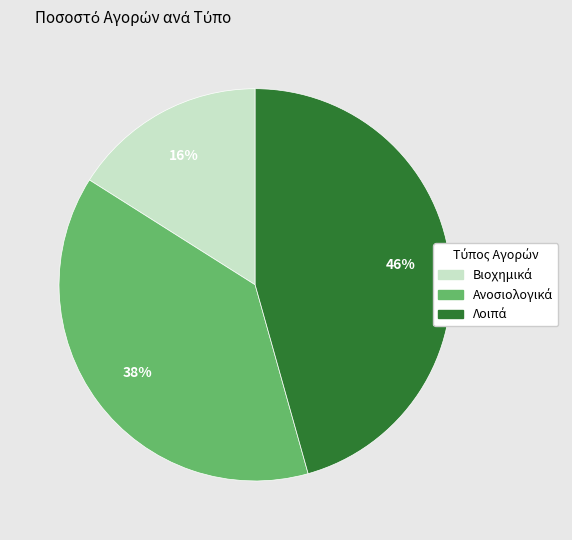

To the nearest percent, what is the difference between the largest and smallest slice percentages?

30%